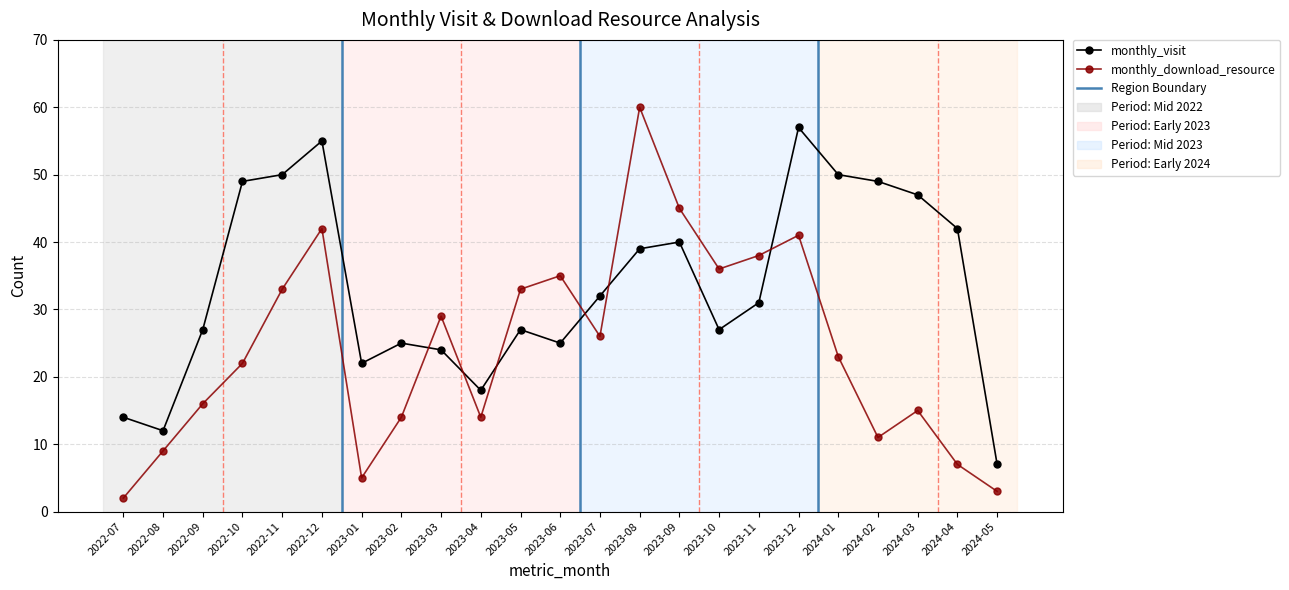

Where do monthly_visit and monthly_download_resource first cross each other?

2023-02 and 2023-03